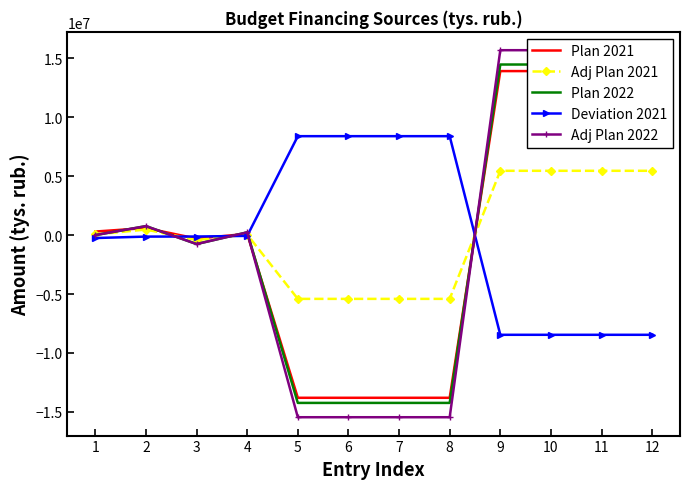

True or false: Plan 2022 and Adj Plan 2022 intersect in this chart.

True